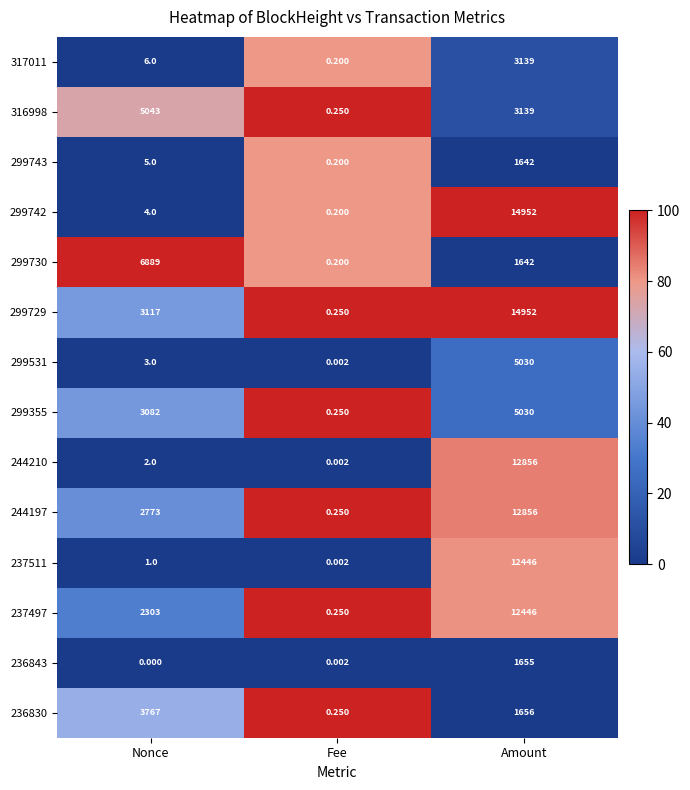

How many categories are shown in the chart?

3